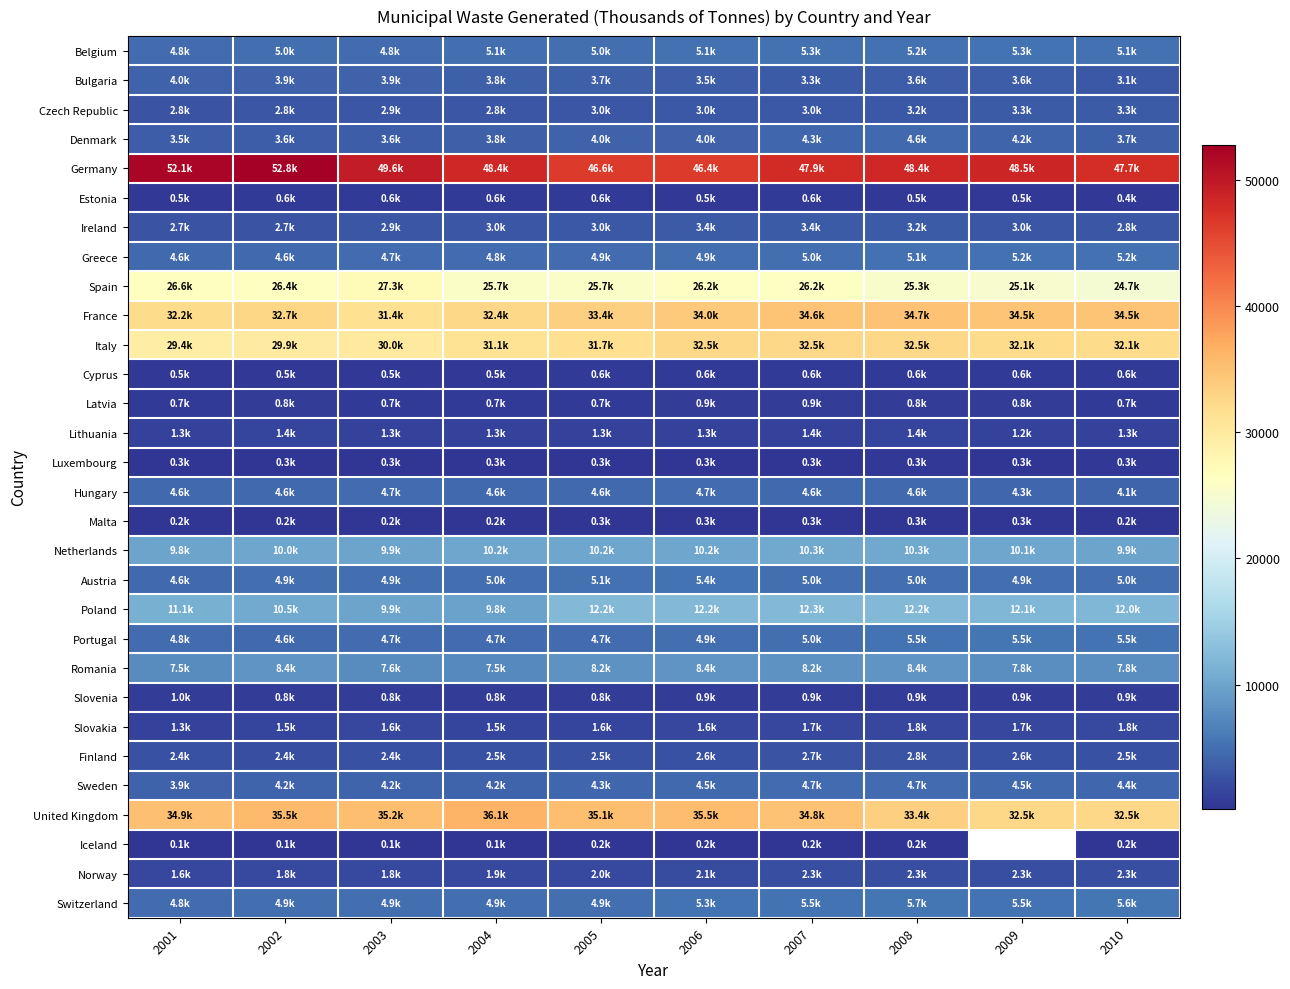

Is it true that Luxembourg equals 341.0 at 2008?

True